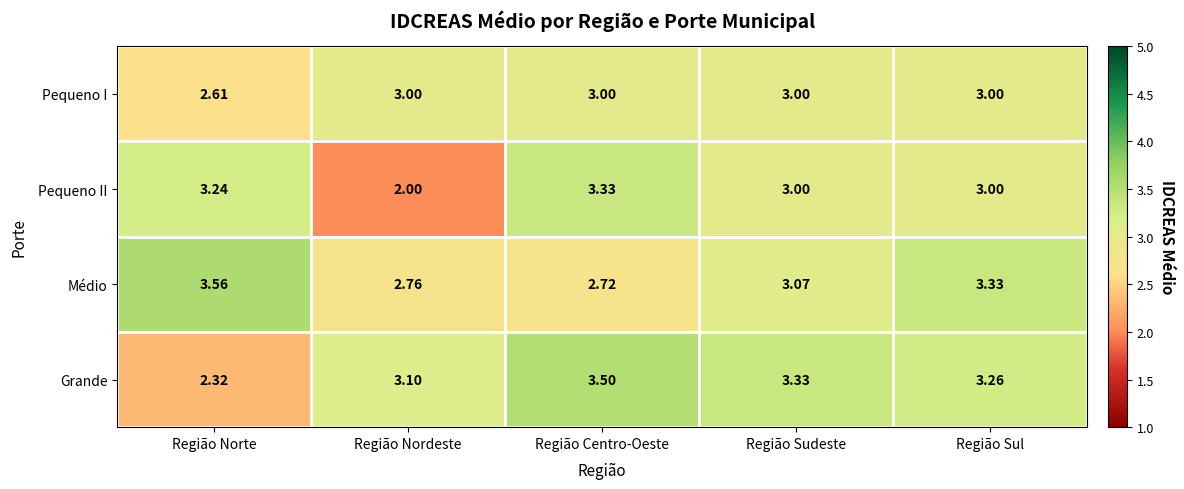

List the series in order of their peak value, highest first.

Médio, Grande, Pequeno II, Pequeno I